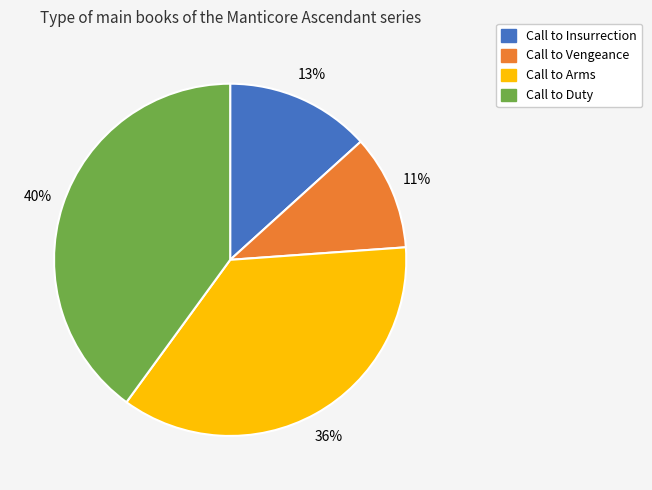

Count the number of slices in the pie.

4